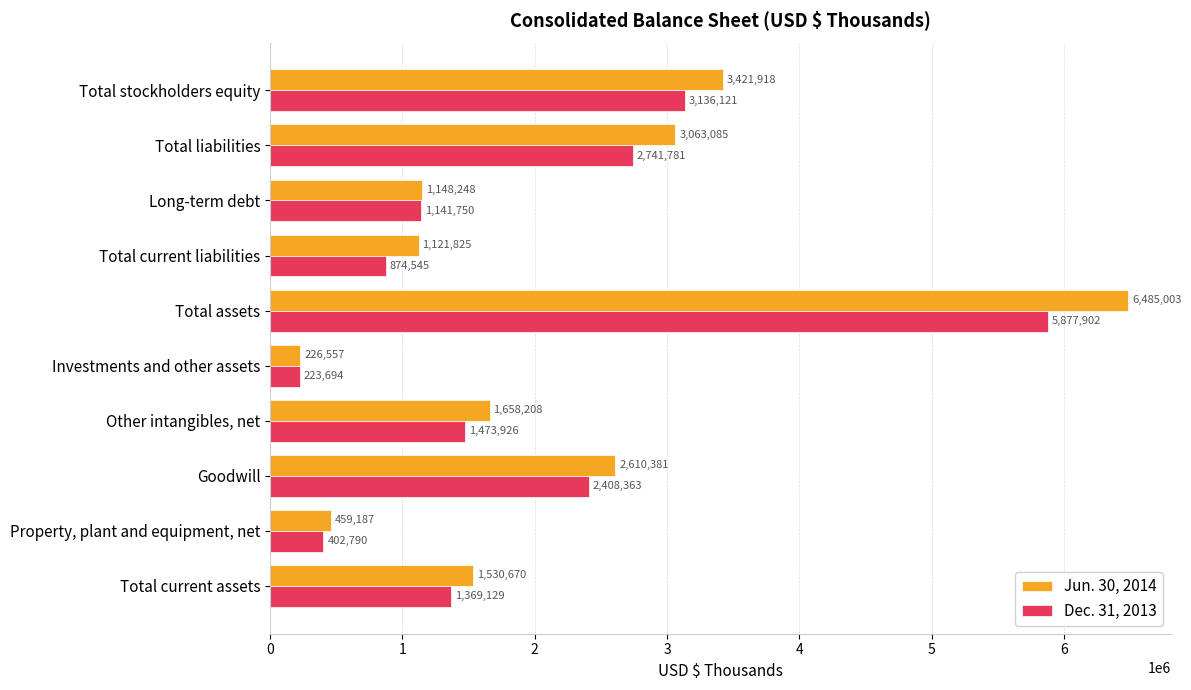

What is the difference between the highest and lowest values at Total liabilities?

321304